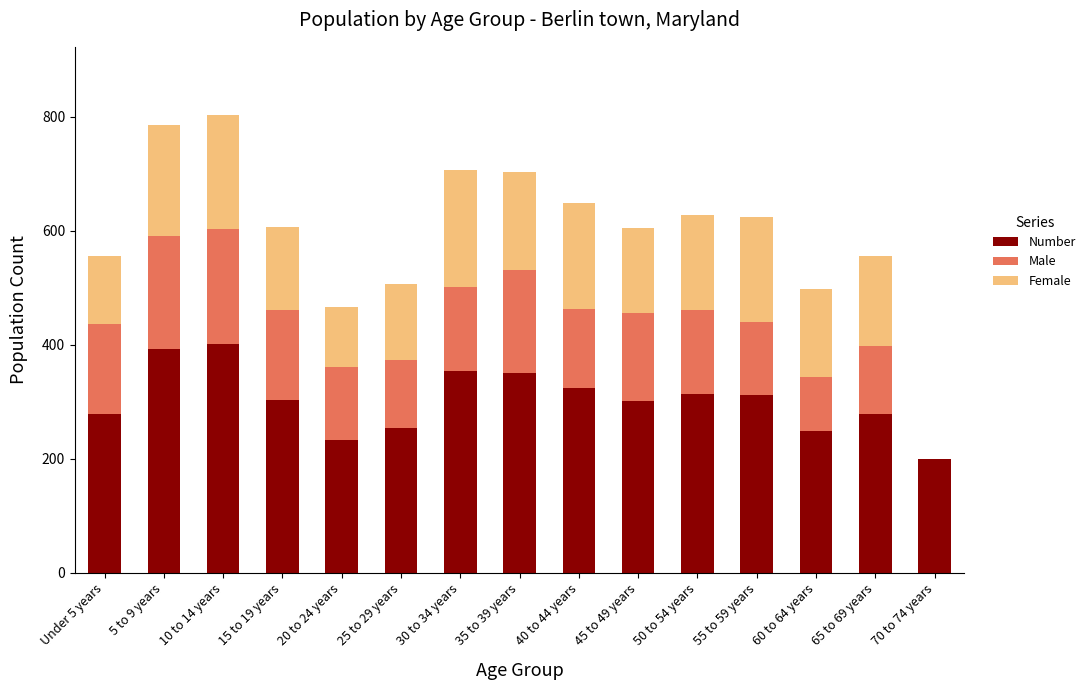

What is the total value across all series at 65 to 69 years?

556